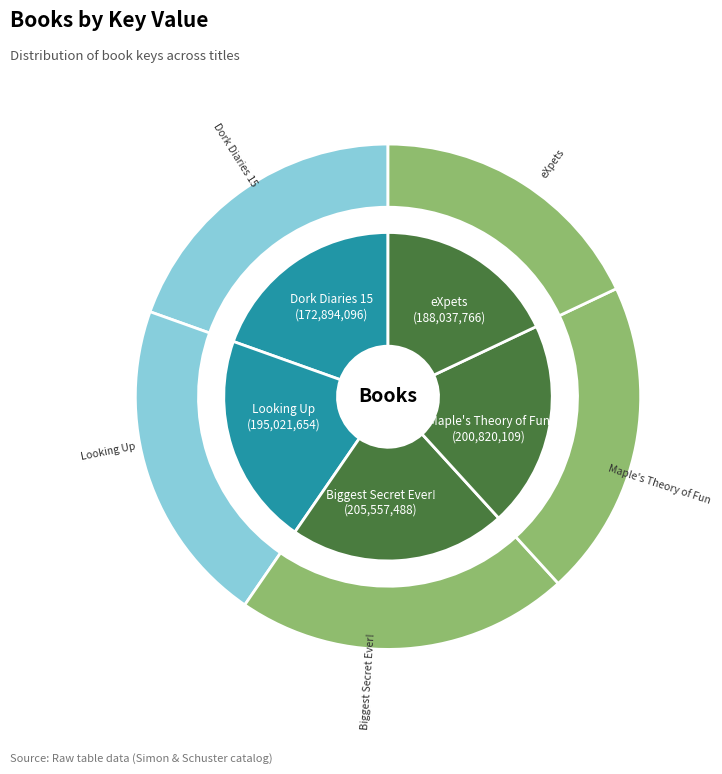

Which has a higher value, Looking Up or eXpets?

Looking Up